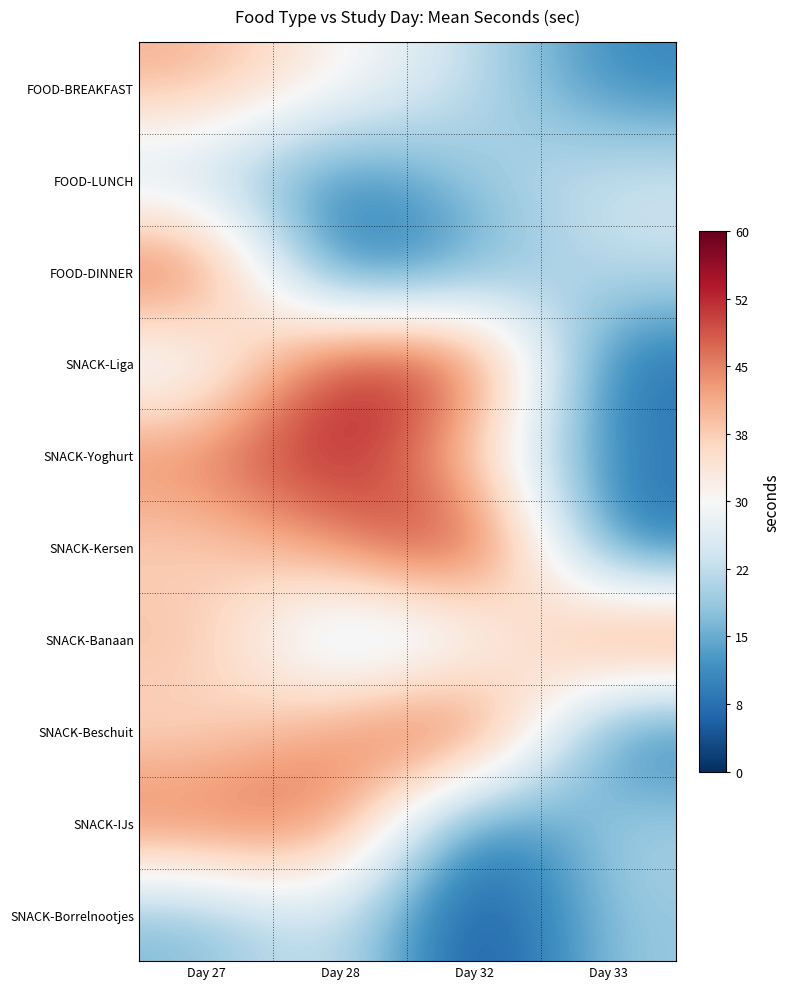

How many categories are shown in the chart?

4